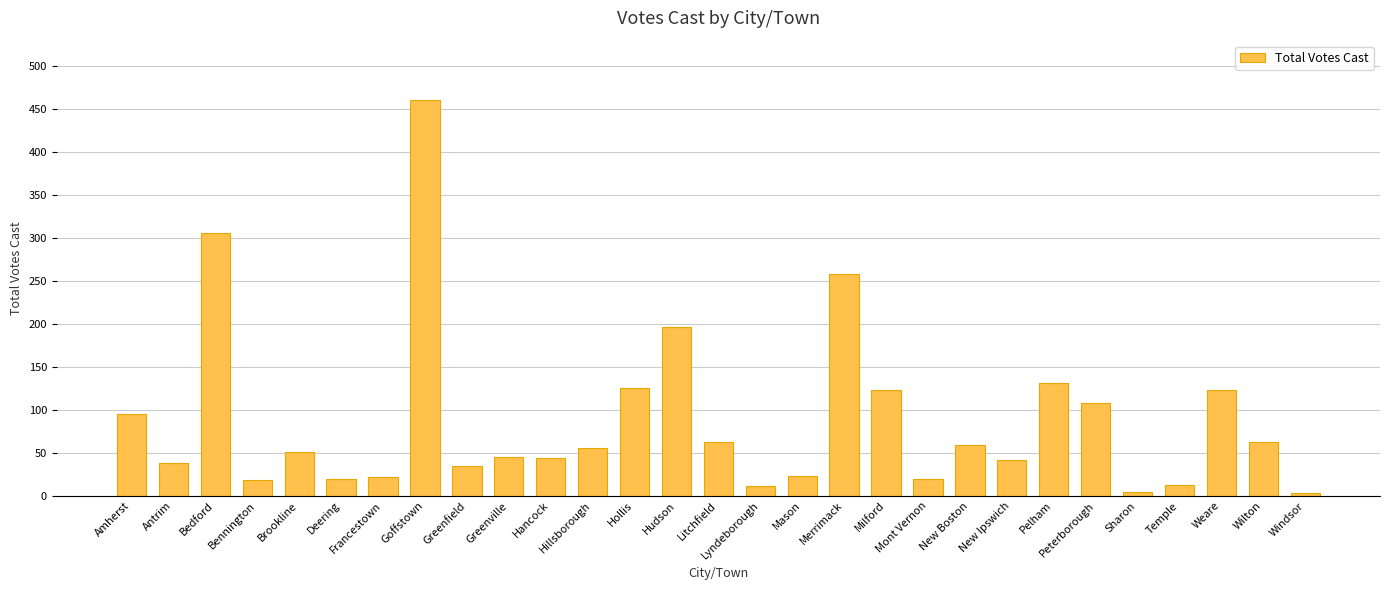

What is the difference between the second highest and second lowest values?

301